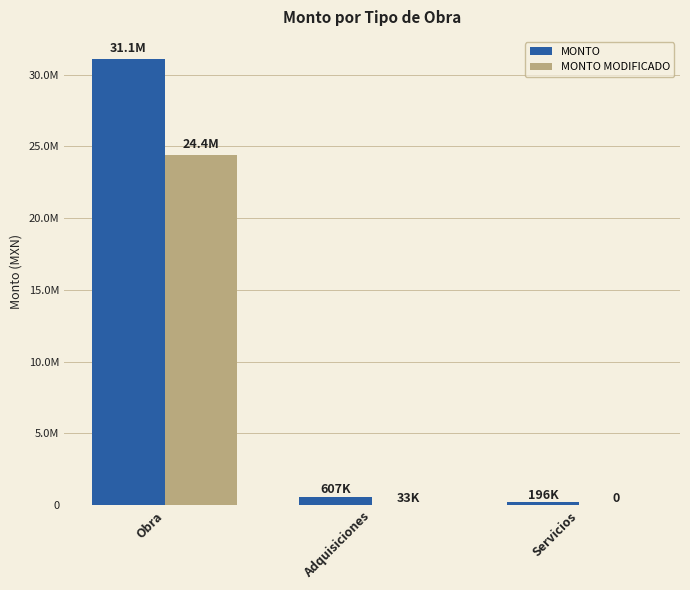

What are all the series names shown in the legend?

MONTO, MONTO MODIFICADO